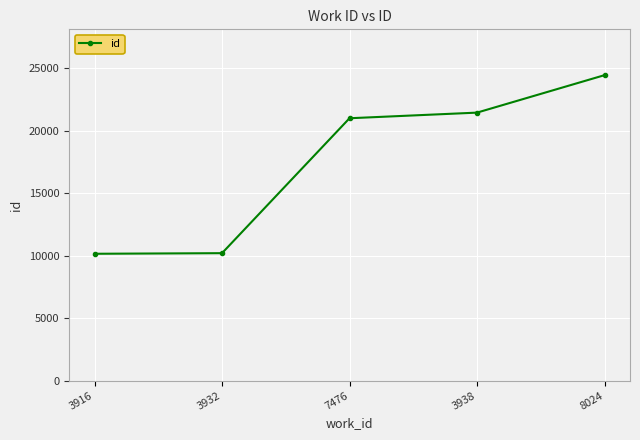

At which label is the value closest to 17288?

7476